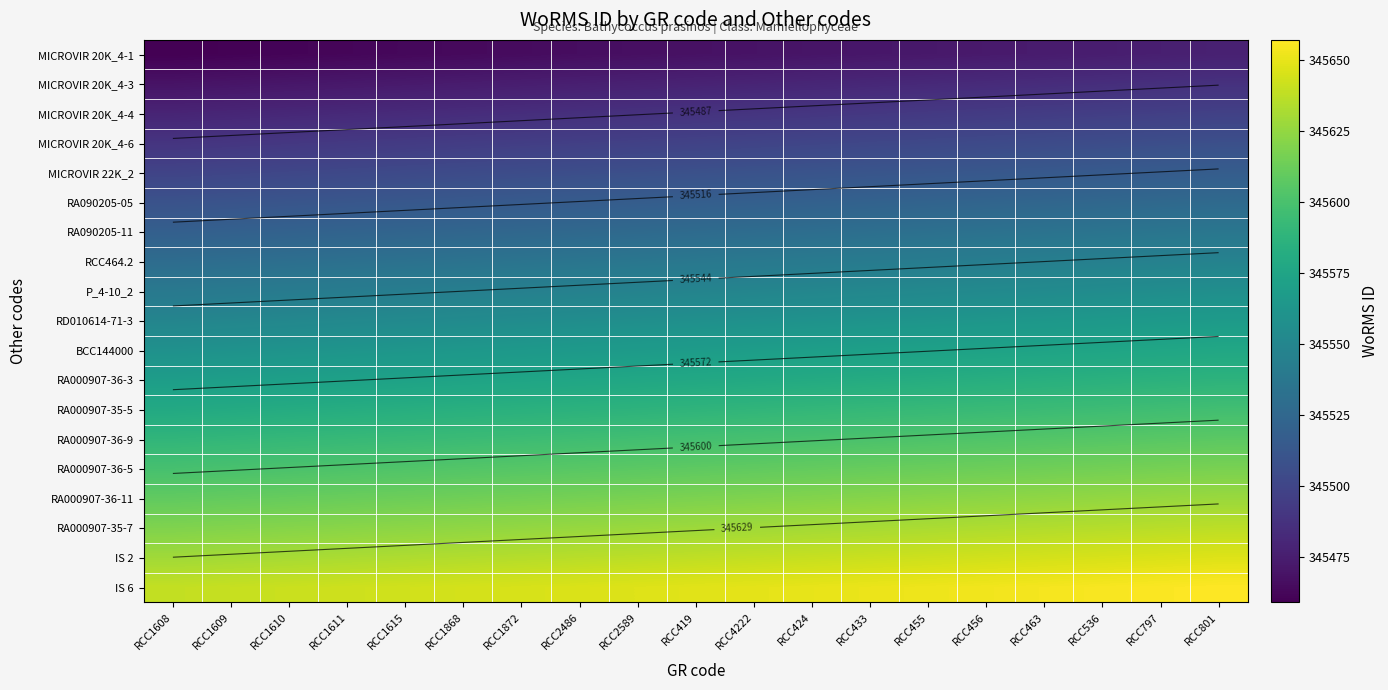

What is the sum of the RCC464.2 values at RCC1609 and RCC433?

691071